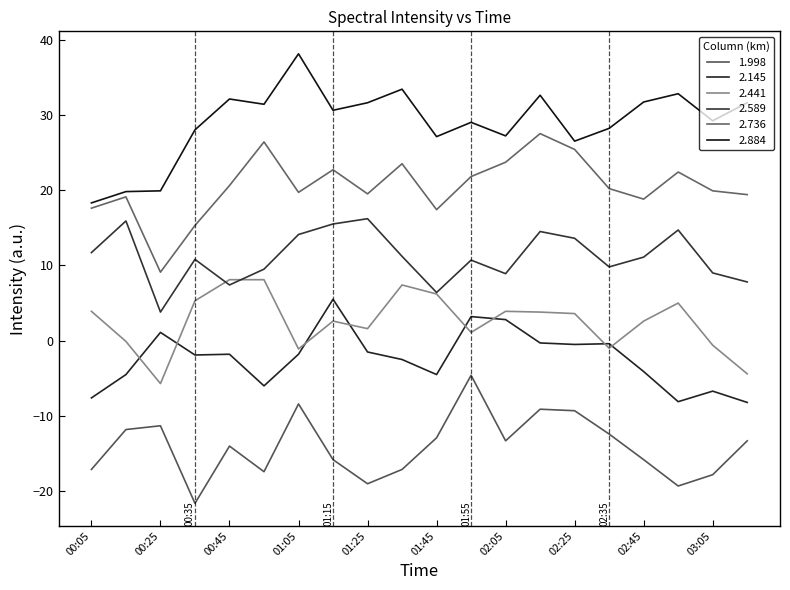

What is the maximum value shown in the chart?

38.1